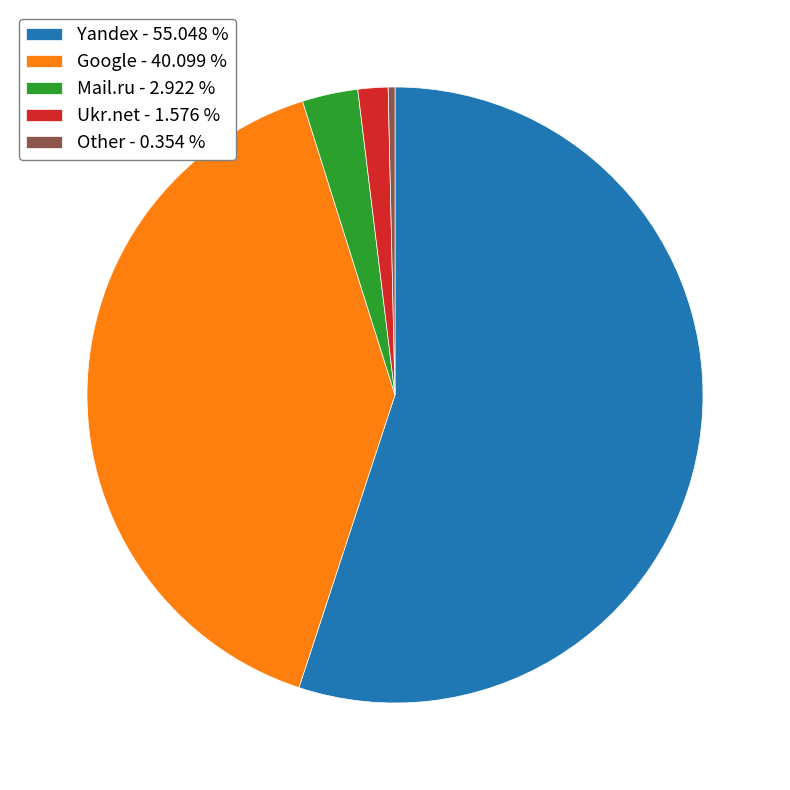

Which slice represents more than half of the pie?

Yandex - 55.048 %